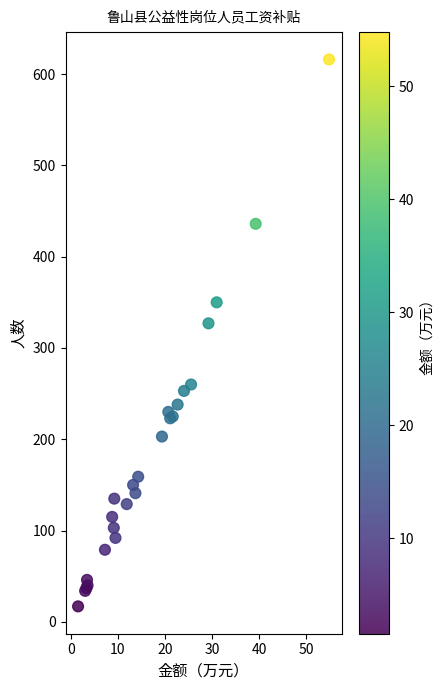

What Y value in the scatter plot is closest to 316?

327